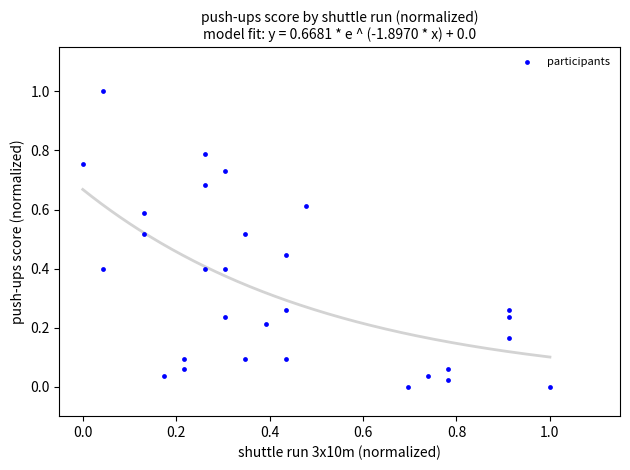

What is the range of Y values (max minus min)?

1.0